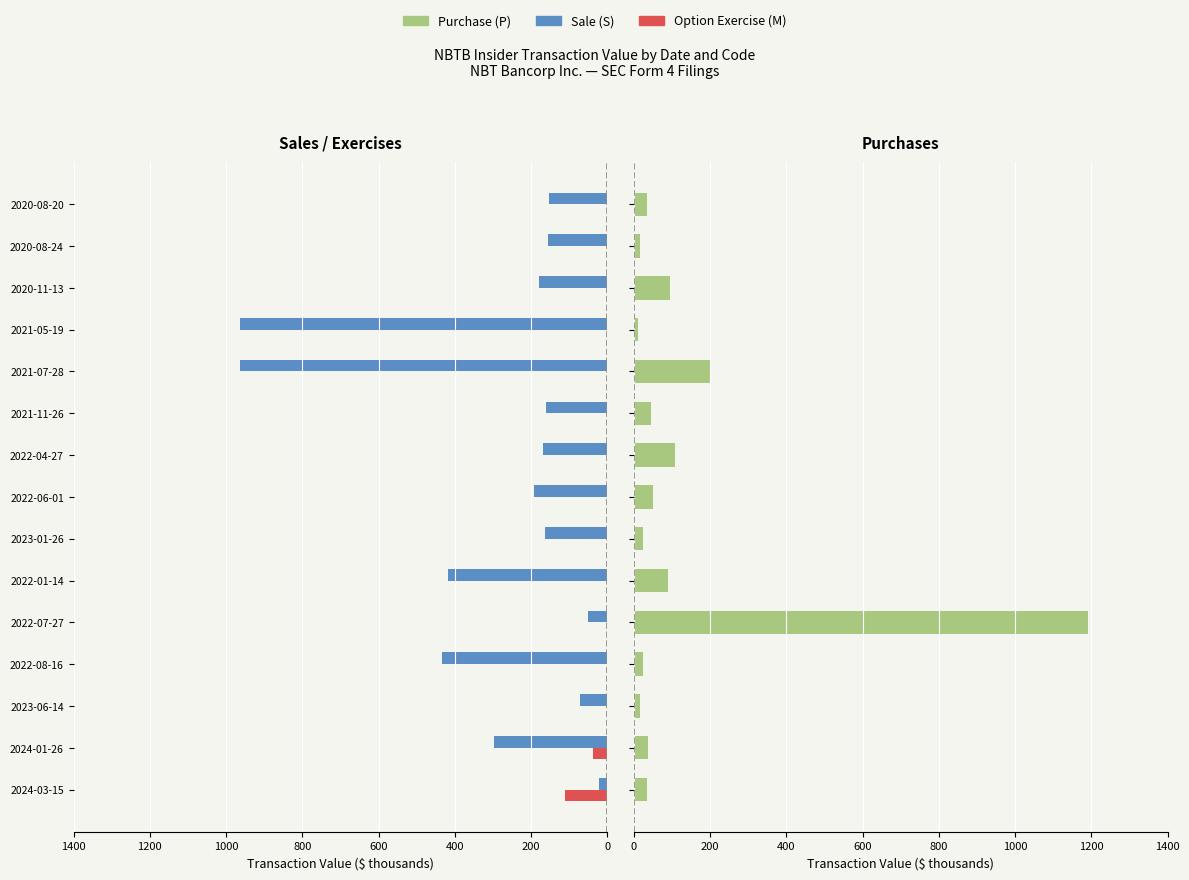

Count the number of data series in this chart.

3